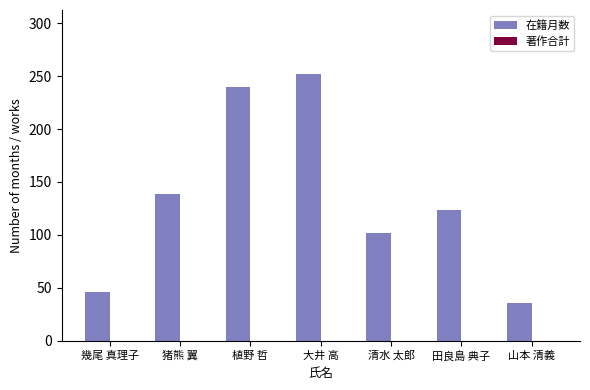

List the labels in order of value, largest first.

大井 高, 植野 哲, 猪熊 翼, 田良島 典子, 清水 太郎, 幾尾 真理子, 山本 清義